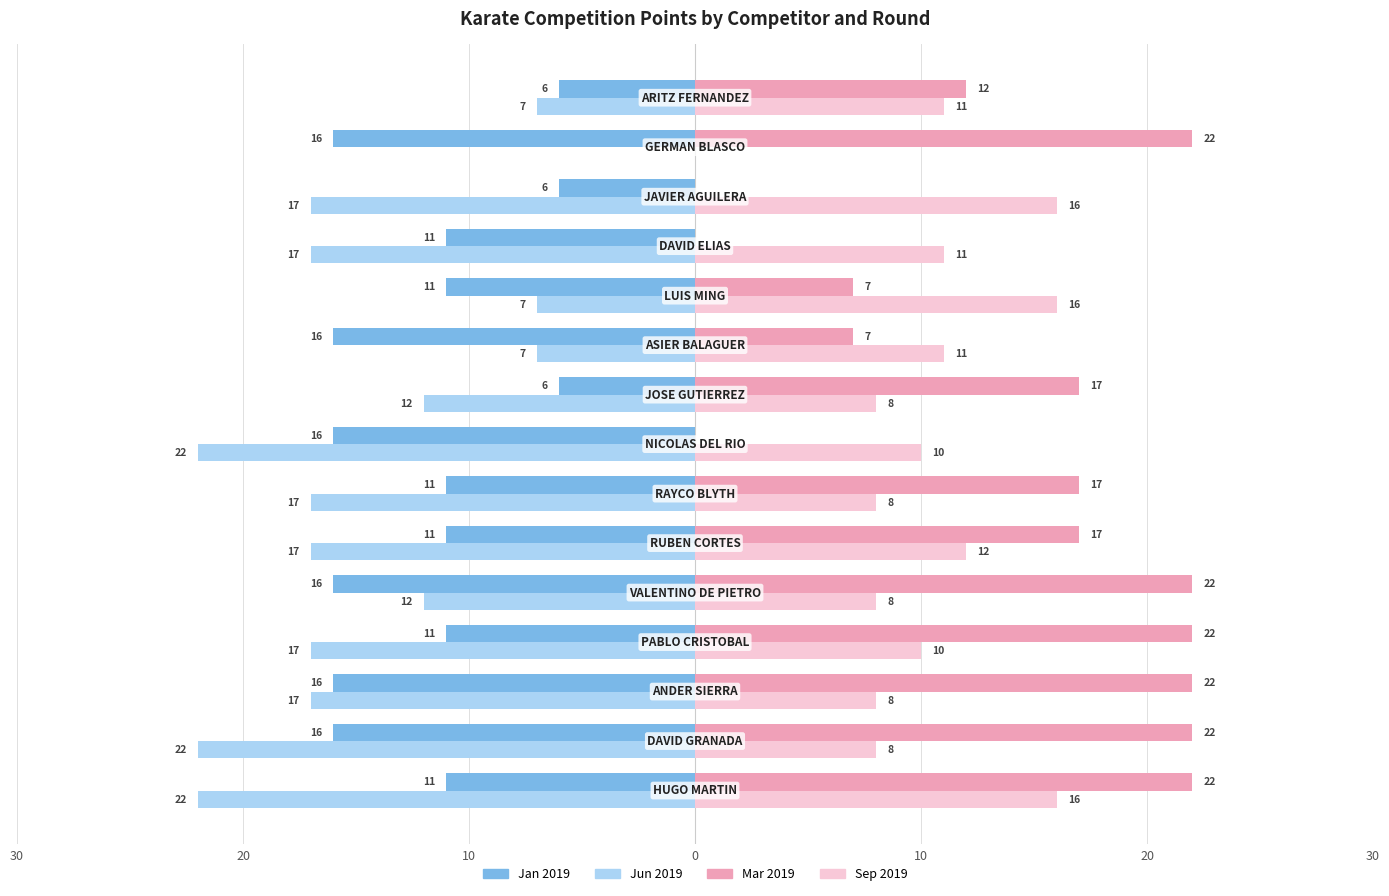

What are all the series names shown in the legend?

Jan 2019, Jun 2019, Mar 2019, Sep 2019